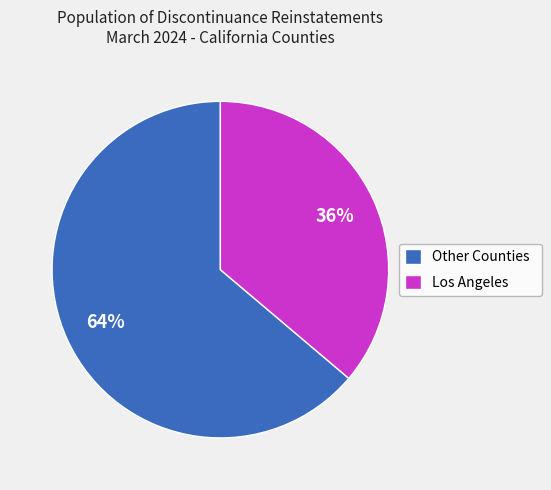

What percentage is the Los Angeles slice, to the nearest percent?

36%